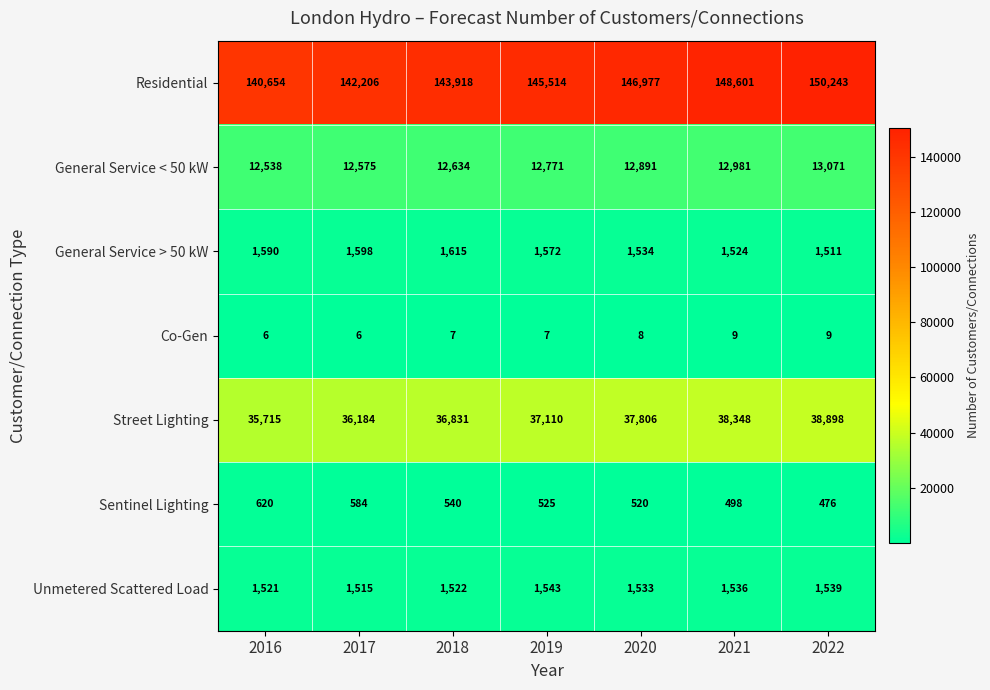

Which series has the largest total across all categories?

Residential